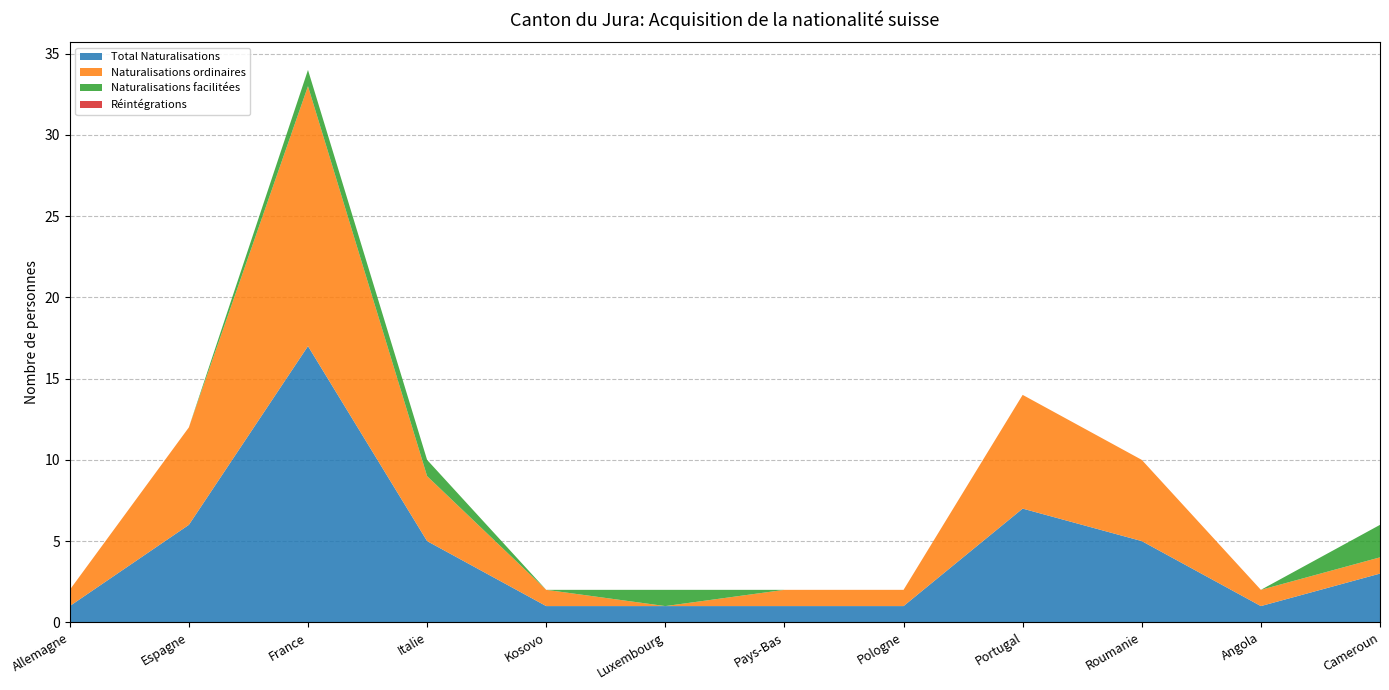

The value of Total Naturalisations at Cameroun is 1. True or false?

False